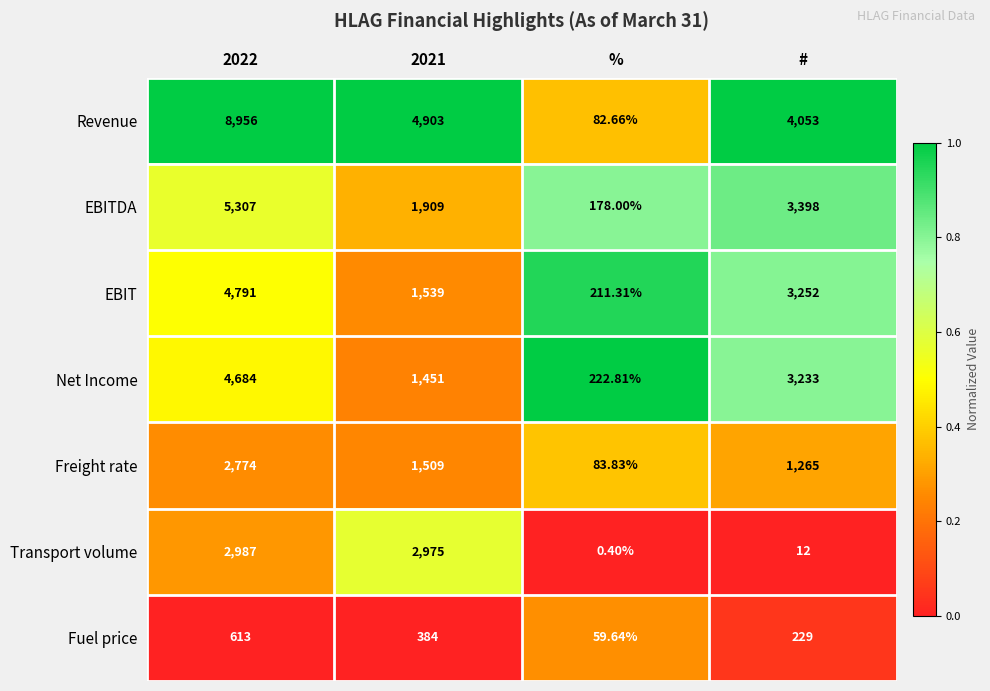

Rank the series by their maximum value, from lowest to highest.

Fuel price, Freight rate, Transport volume, Net Income, EBIT, EBITDA, Revenue